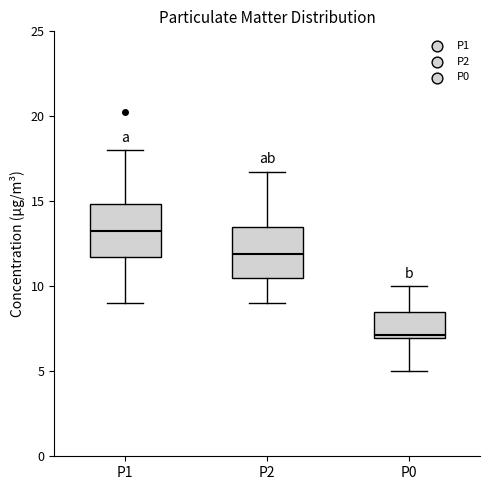

Reading left to right, read every box against the y-axis: the position of its median line, the range the box covers, and the ends of its whiskers. The values are not printed on the chart, so give them approximately, as read against the axis.

P1: median 13.5, box 12.0 to 15.0, whiskers 9.0 to 18.0
P2: median 12.0, box 10.5 to 13.5, whiskers 9.0 to 17.0
P0: median 7.0 (just above the box's lower edge), box 7.0 to 8.5, whiskers 5.0 to 10.0